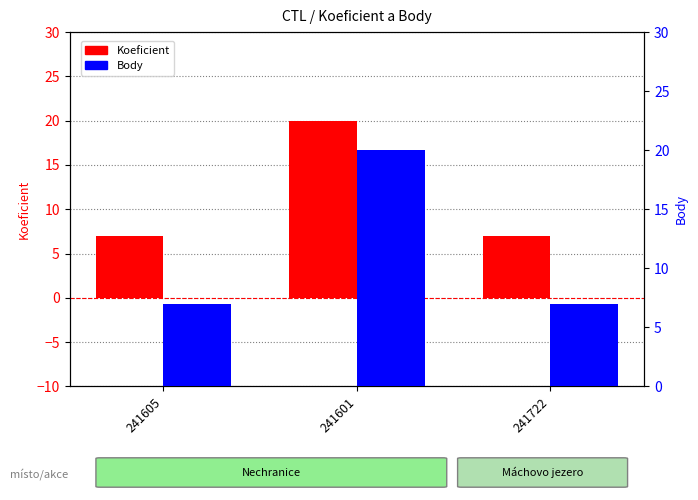

Where is Body nearest to the value 13?

241605